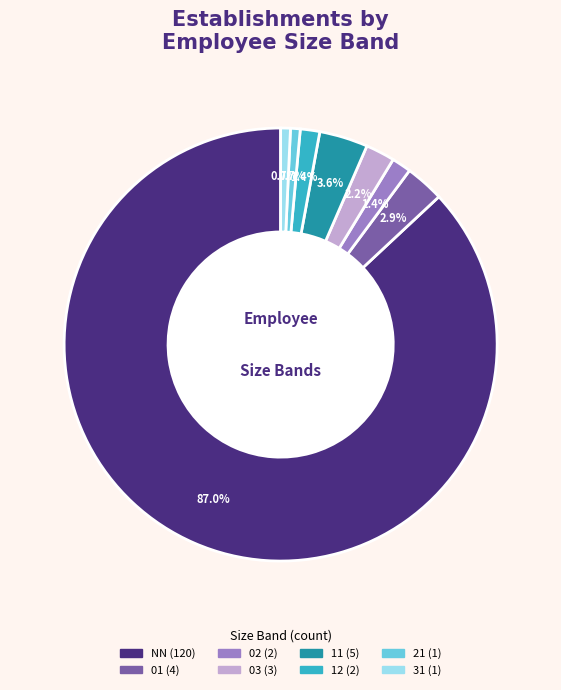

Count the number of slices in the pie.

8